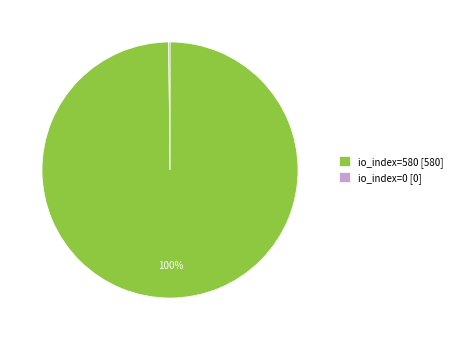

To the nearest percent, what portion does io_index=580 [580] represent?

100%